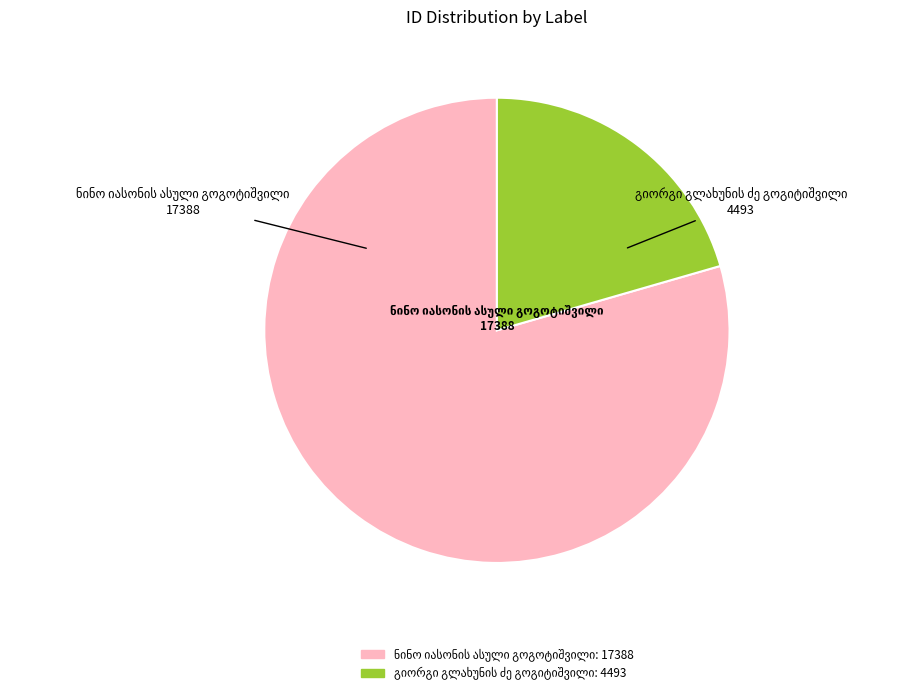

Is there any slice that represents more than half of the pie?

Yes